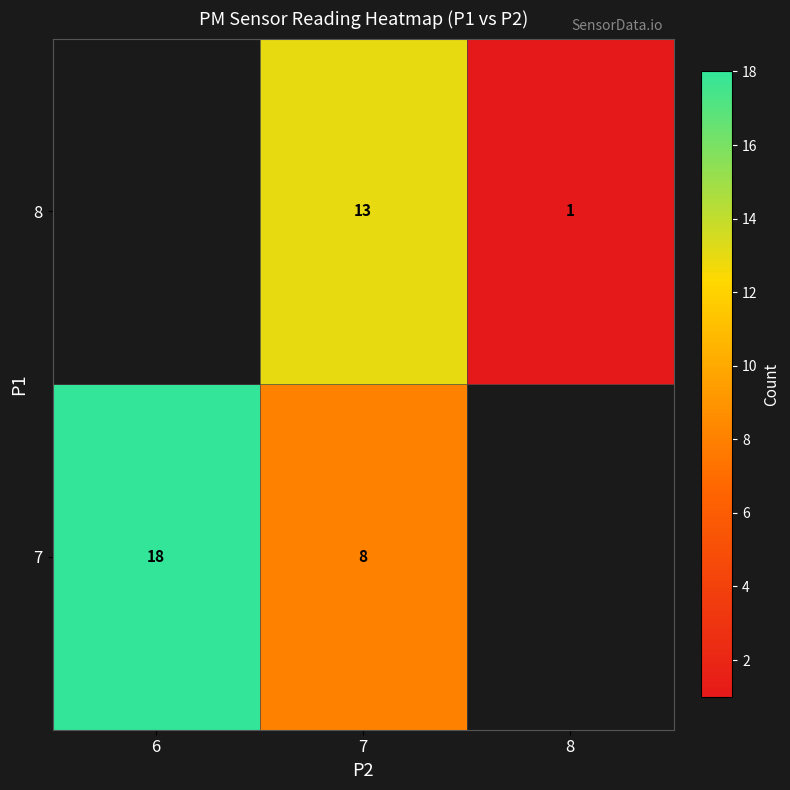

List the series in order of their overall mean, lowest first.

row_0, row_1